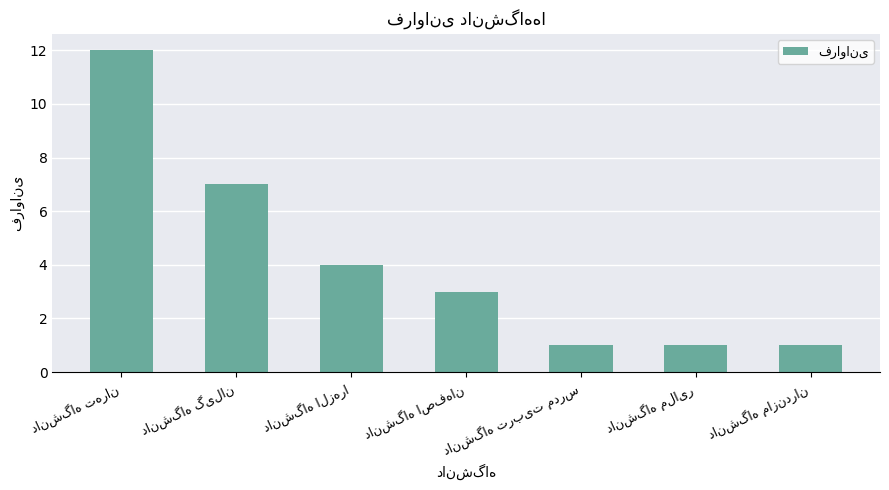

What is the maximum value shown in the chart?

12